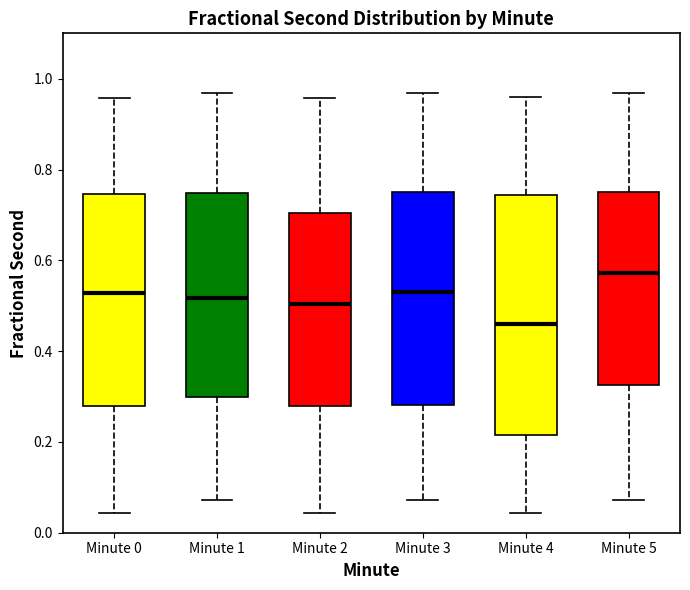

Which box's median line is the lowest?

Minute 4